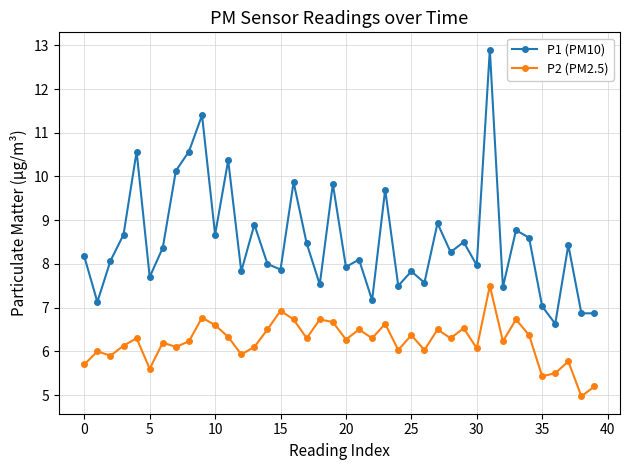

Which series has the widest spread of values?

P1 (PM10)